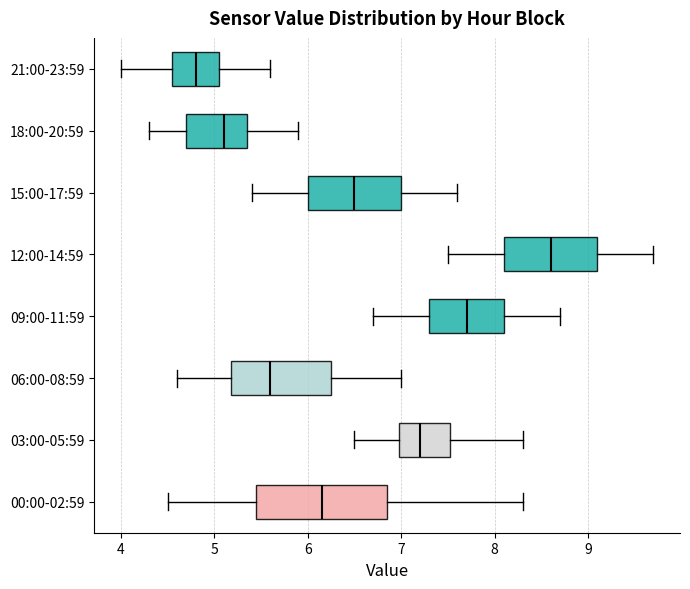

Comparing the boxes themselves (not the whiskers), which one is the widest?

00:00-02:59